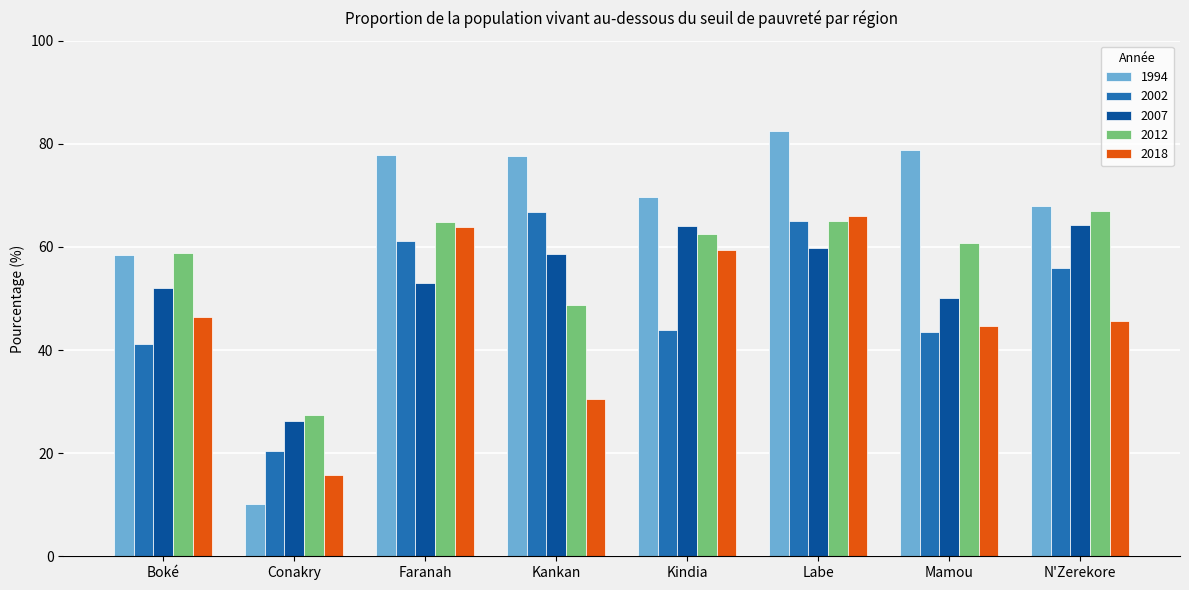

What is the total value across all series at Boké?

256.9